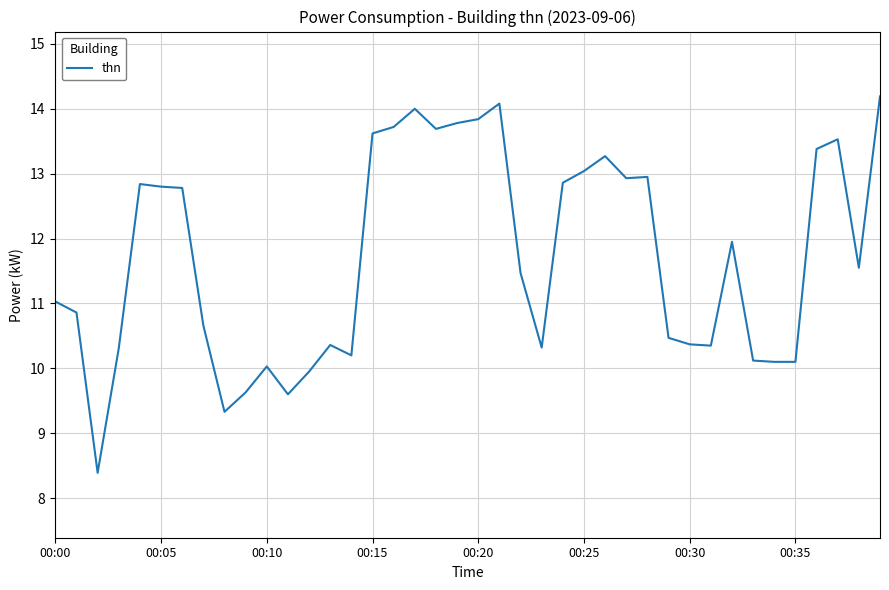

What is the difference between the maximum and minimum values?

5.8